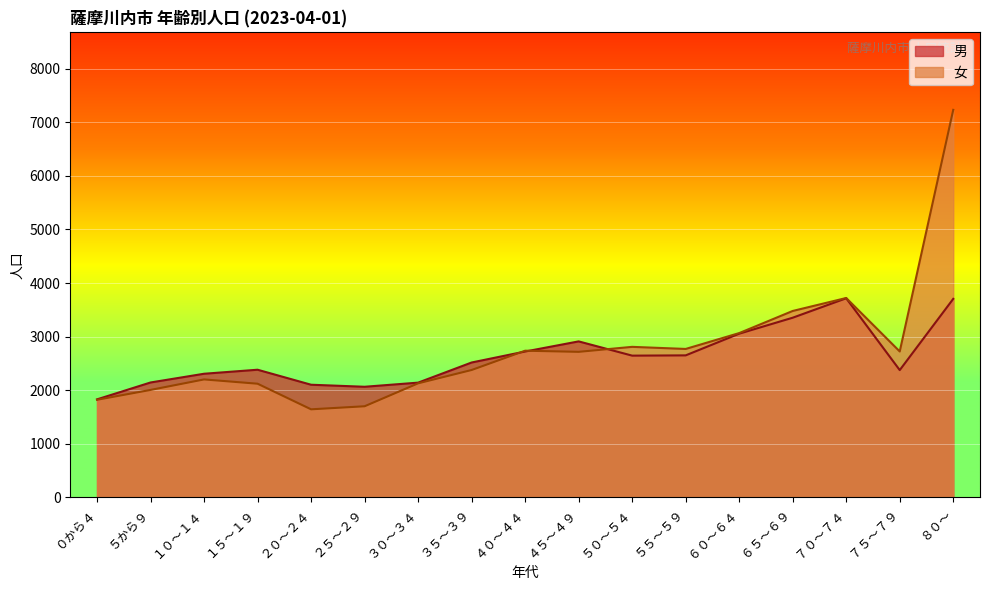

True or false: 女 has more than 0 points higher than both neighbors.

True